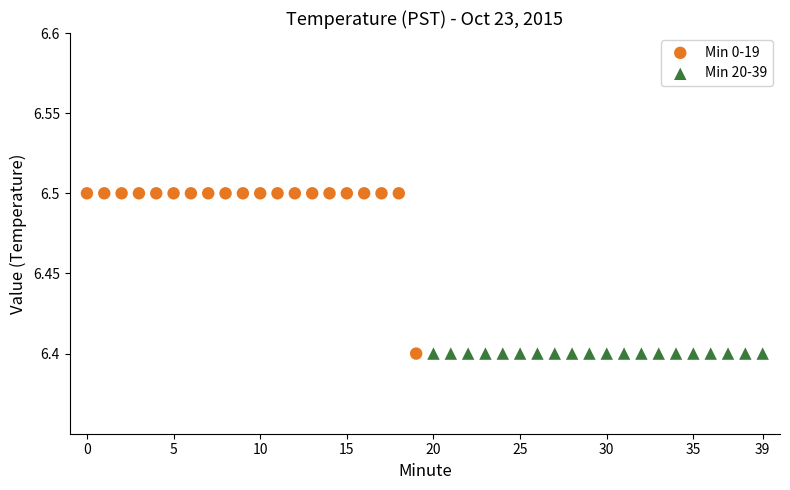

Which series contains the highest Y value?

Min 0-19